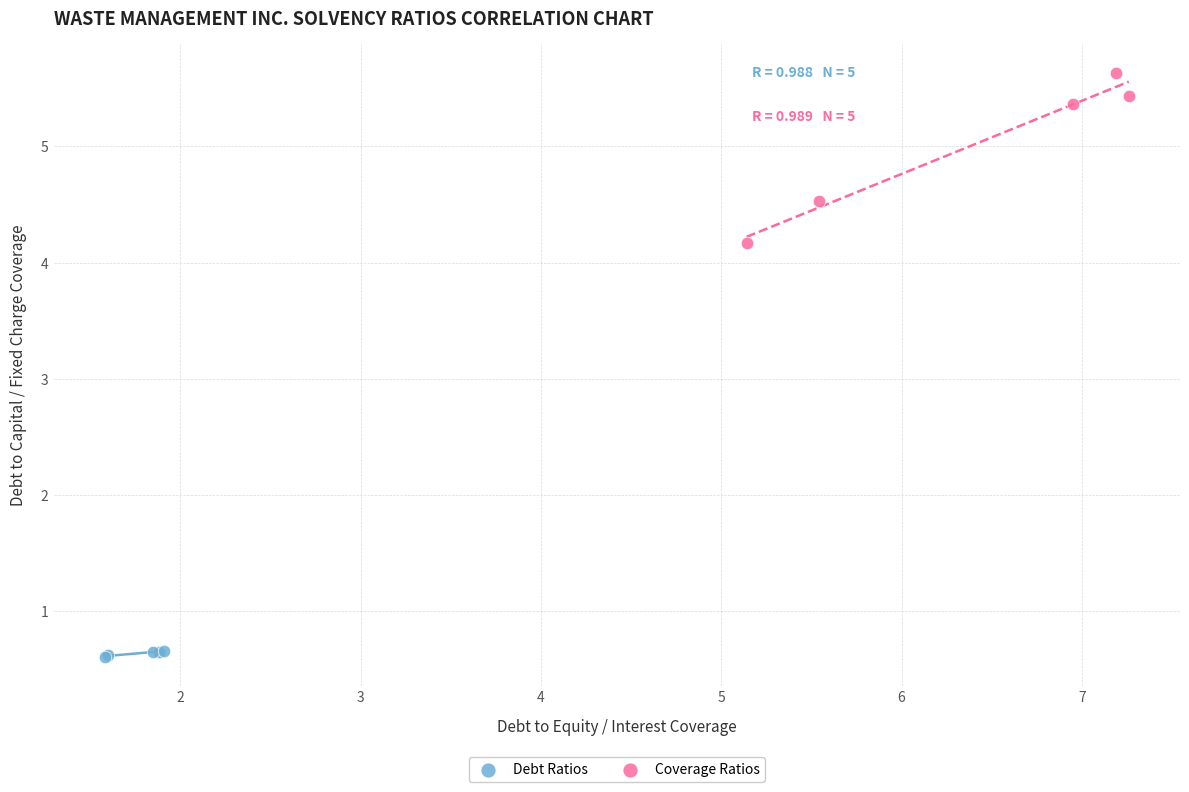

Which series contains the lowest Y value?

Debt Ratios